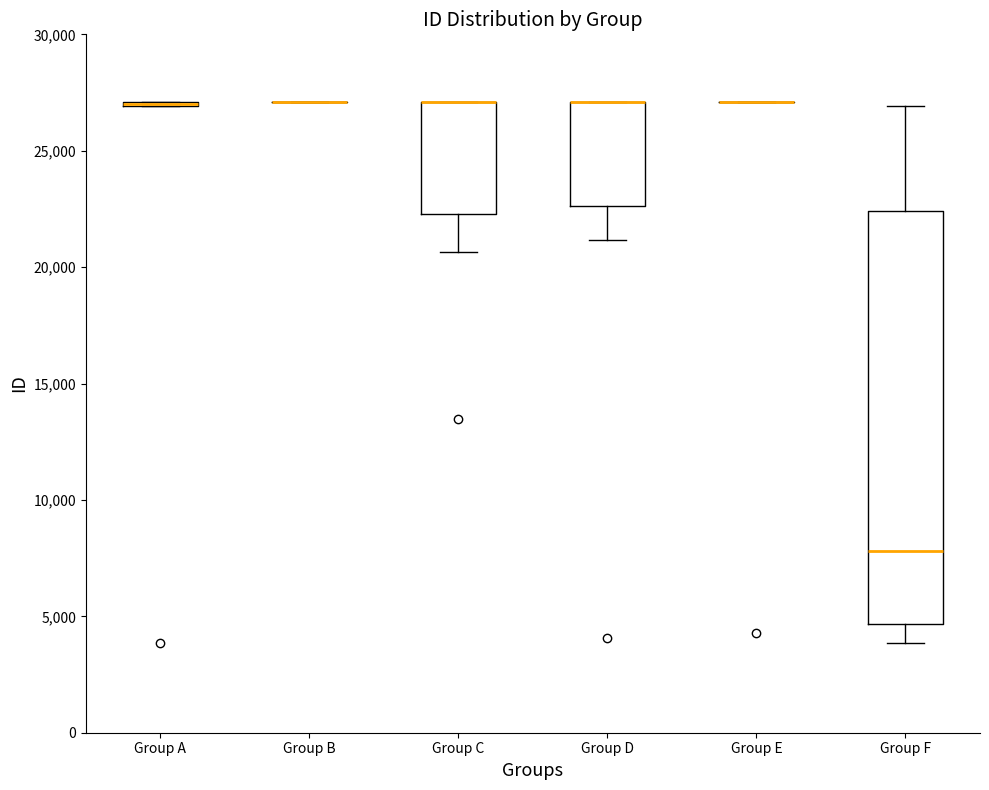

Reading left to right, transcribe this box plot: for each box, give where its median line is, the range the box spans, and where its two whiskers end, as read against the y-axis. The values are not printed on the chart, so give them approximately, as read against the axis.

Group A: box collapsed to a line at 27000, whiskers 27000 to 27000
Group B: box collapsed to a line at 27000, whiskers 27000 to 27000
Group C: median 27000 (drawn on the box's upper edge), box 22500 to 27000, whiskers 20500 to 27000
Group D: median 27000 (drawn on the box's upper edge), box 22500 to 27000, whiskers 21000 to 27000
Group E: box collapsed to a line at 27000, whiskers 27000 to 27000
Group F: median 8000, box 4500 to 22500, whiskers 4000 to 27000